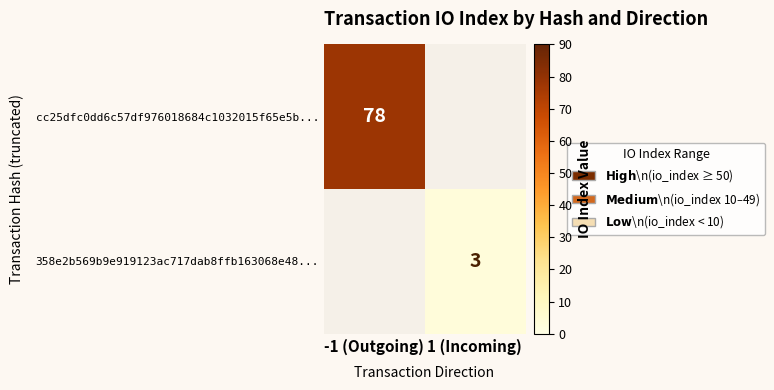

At how many categories does at least one series exceed 67?

1